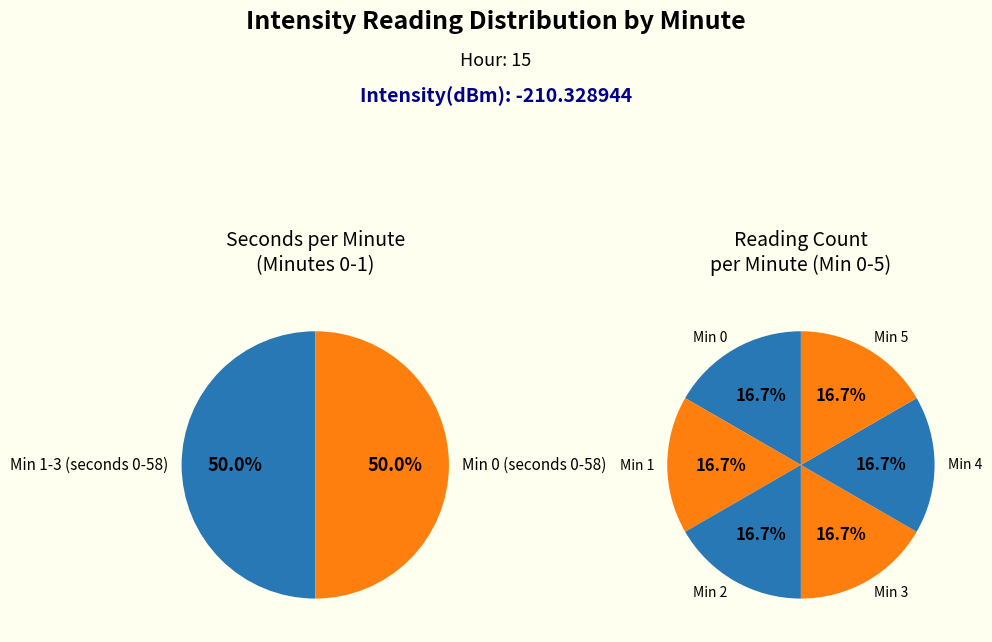

Does minute 0 account for over 50% of the chart?

No